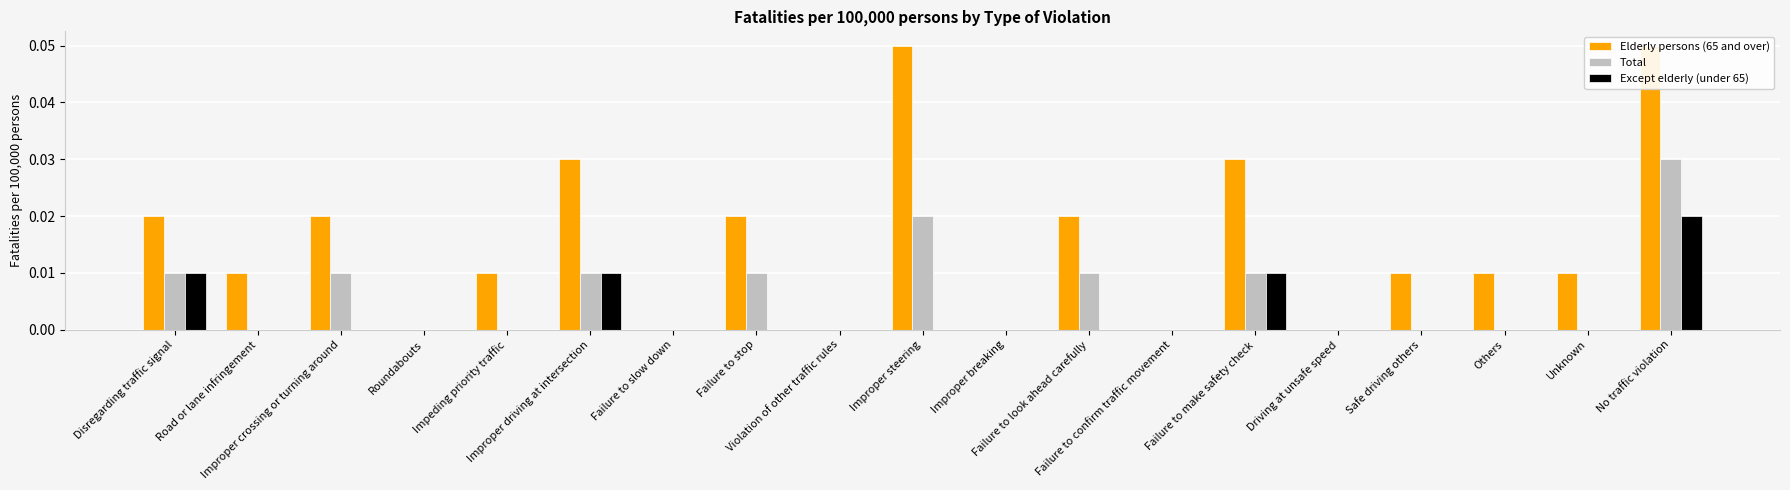

How many data points in Elderly persons (65 and over) are above 0?

13